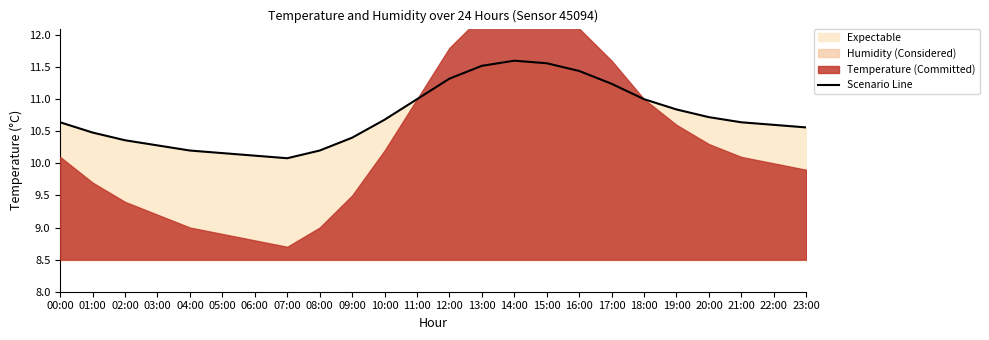

Reading right to left, extract all data points from this chart.

10.6	10.6	10.6	10.7	10.8	11.0	11.2	11.4	11.6	11.6	11.5	11.3	11.0	10.7	10.4	10.2	10.1	10.1	10.2	10.2	10.3	10.4	10.5	10.6